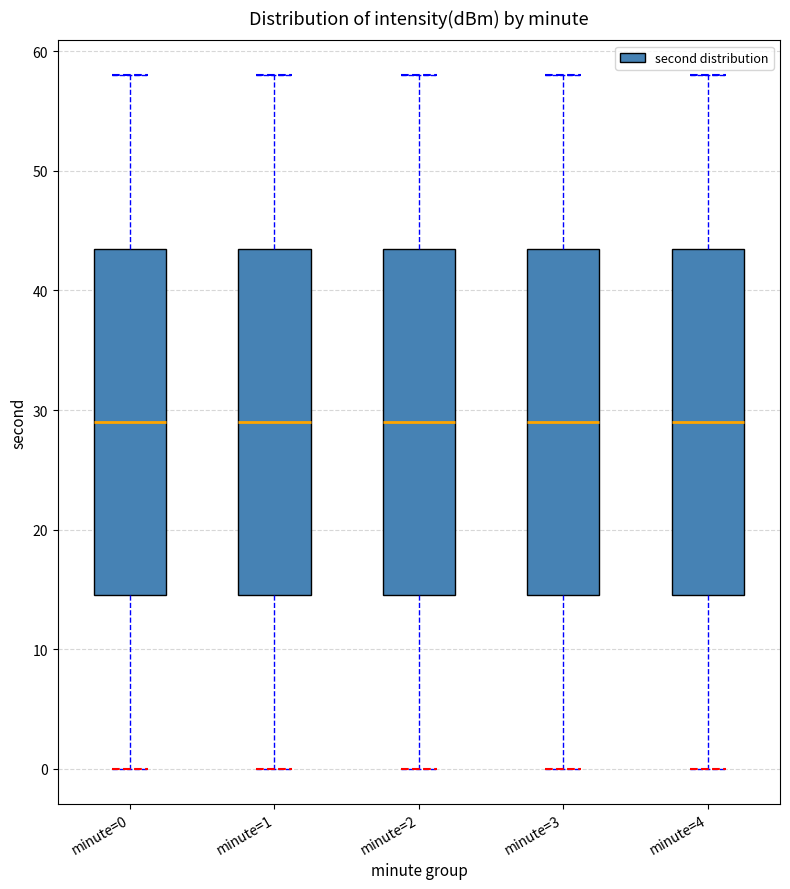

Where is the upper edge of the box for minute=4 on the y-axis? The values are not printed on the chart, so give them approximately, as read against the axis.

44